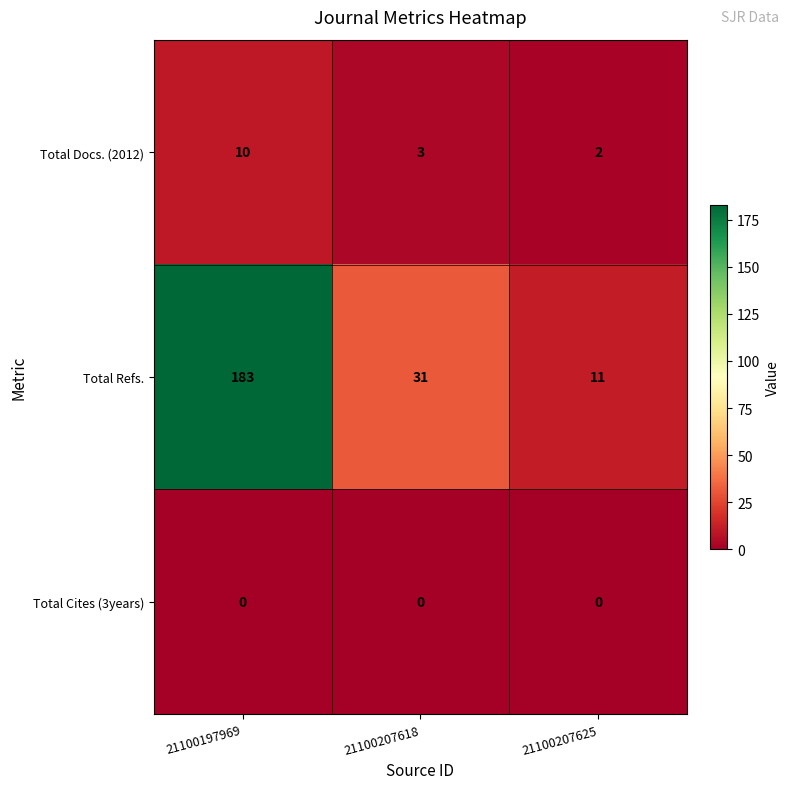

What value does the Total Refs. series have at 21100207618?

31